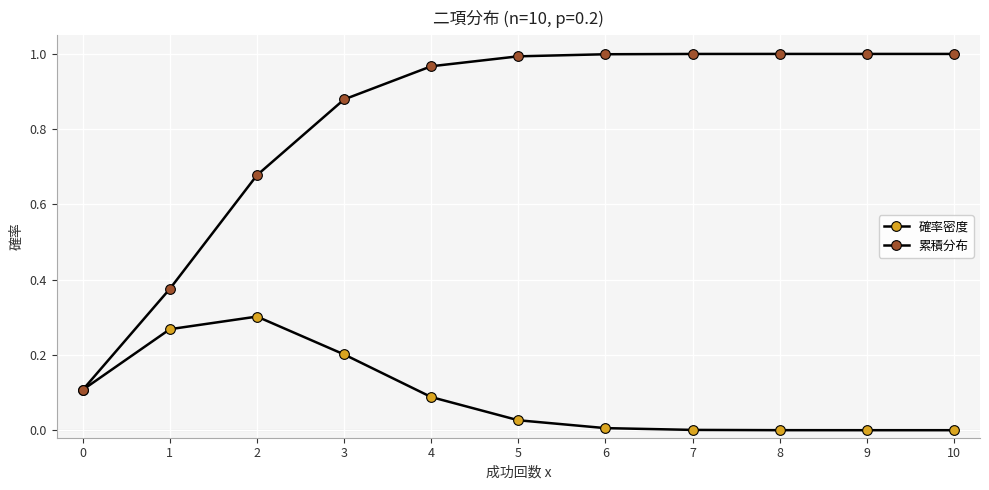

Does the chart have visible grid lines?

Yes